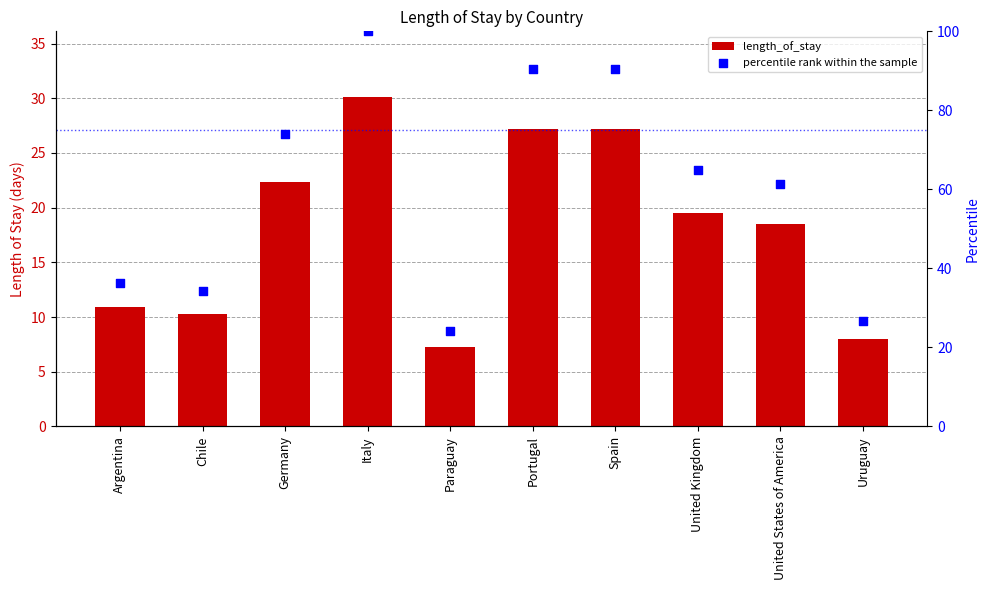

Is the value of percentile rank within the sample at Germany greater than the value of length_of_stay at Germany?

Yes